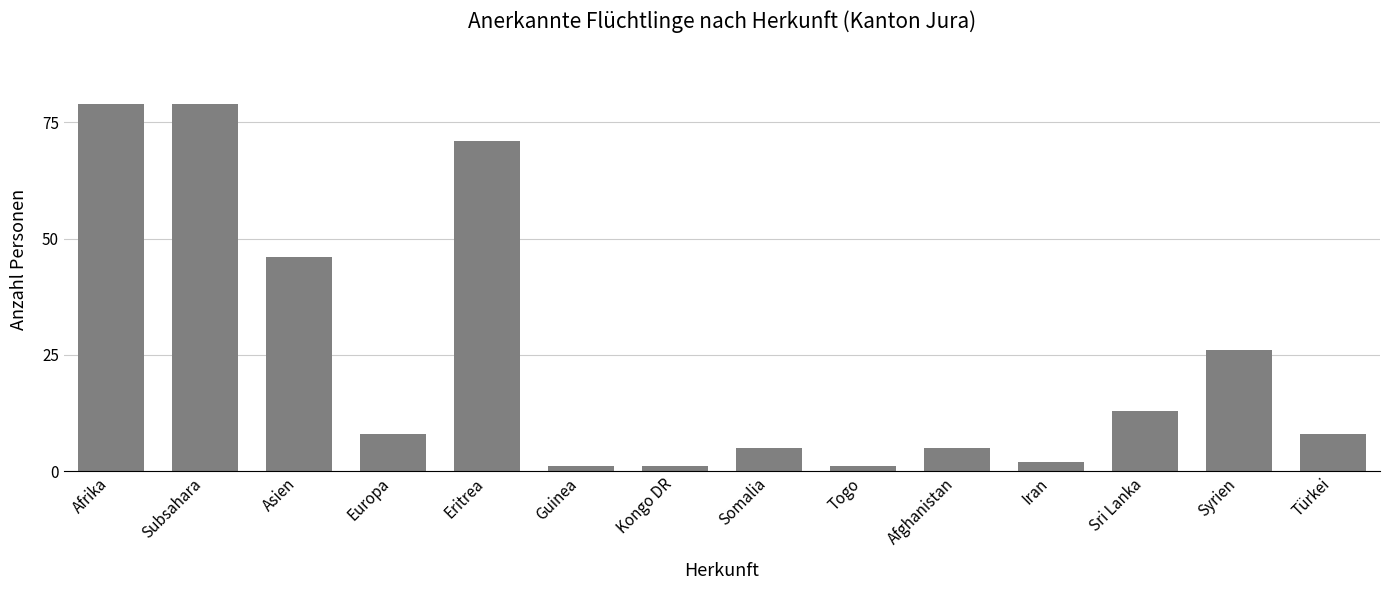

The value at Türkei is 8. True or false?

True